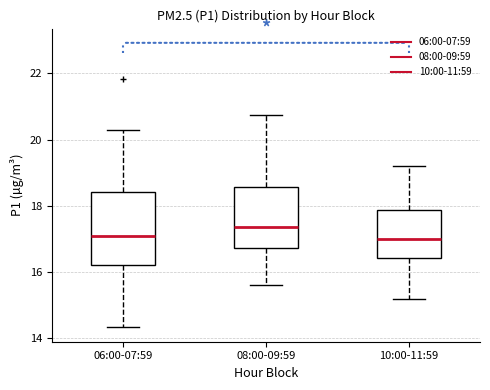

Comparing the boxes themselves (not the whiskers), which one is the tallest?

06:00-07:59